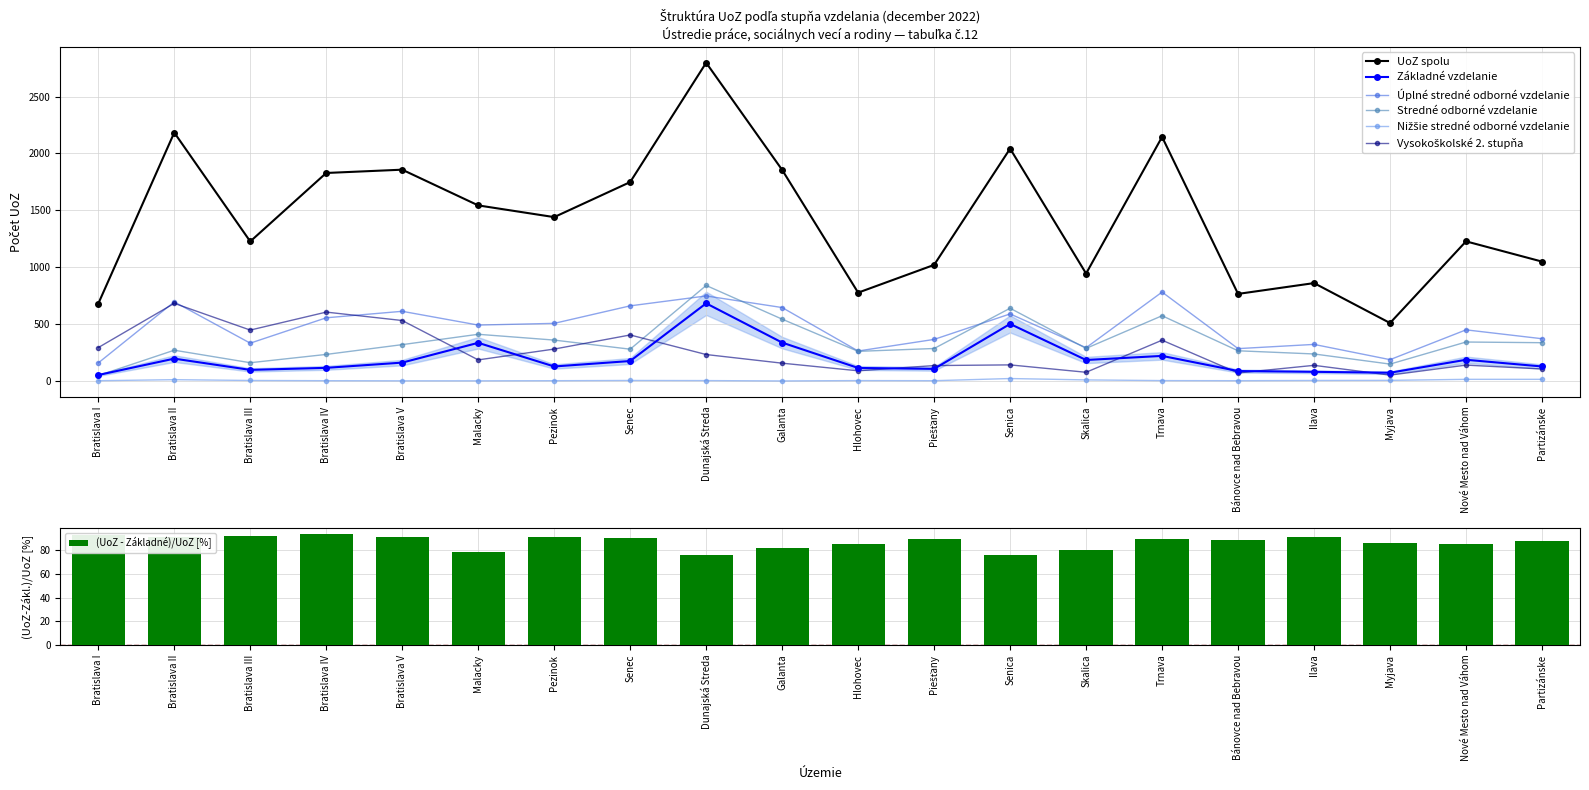

Which series has the largest range (max minus min)?

UoZ spolu